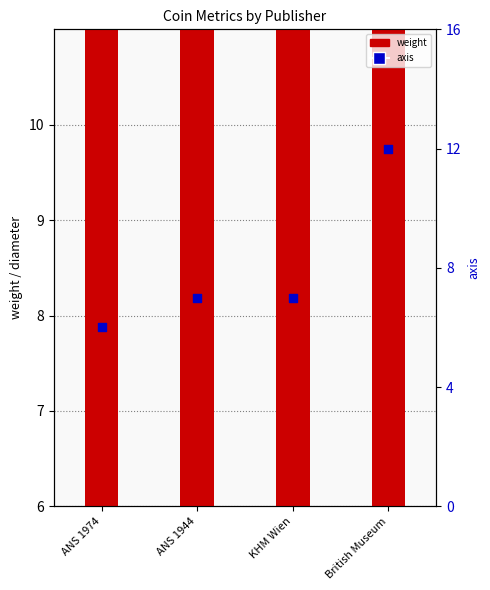

Which series has the widest spread of Y values?

axis